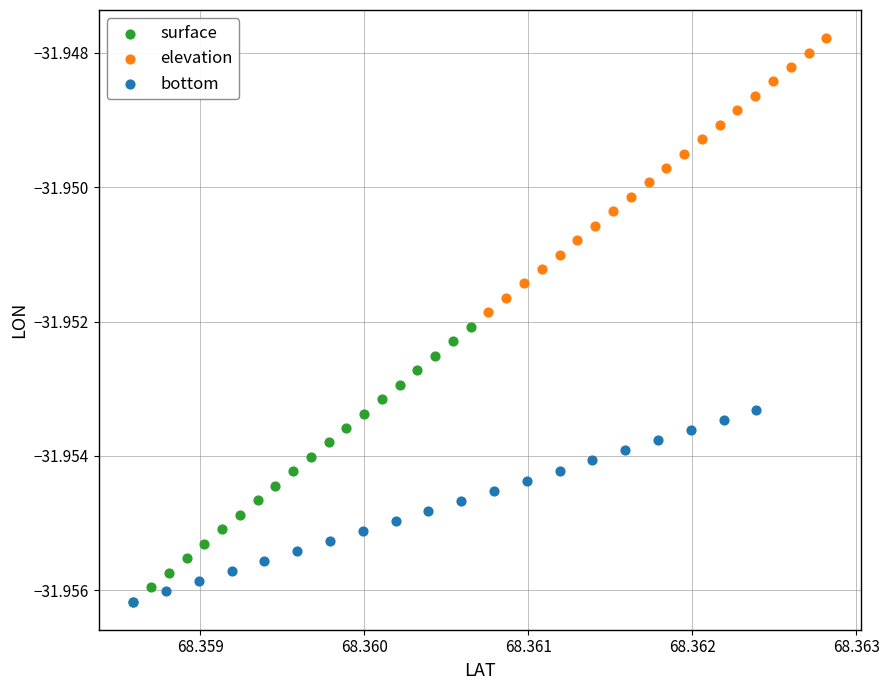

Which series reaches the maximum Y coordinate?

elevation